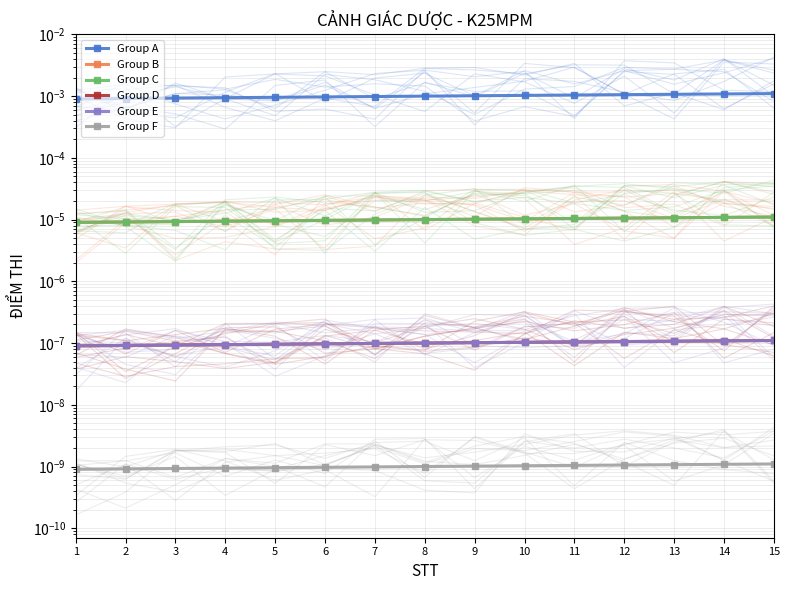

Reading left to right, list all the values displayed in this chart.

Group A: 1=0.0	2=0.0	3=0.0	4=0.0	5=0.0	6=0.0	7=0.0	8=0.0	9=0.0	10=0.0	11=0.0	12=0.0	13=0.0	14=0.0	15=0.0
Group B: 1=0.0	2=0.0	3=0.0	4=0.0	5=0.0	6=0.0	7=0.0	8=0.0	9=0.0	10=0.0	11=0.0	12=0.0	13=0.0	14=0.0	15=0.0
Group C: 1=0.0	2=0.0	3=0.0	4=0.0	5=0.0	6=0.0	7=0.0	8=0.0	9=0.0	10=0.0	11=0.0	12=0.0	13=0.0	14=0.0	15=0.0
Group D: 1=0.0	2=0.0	3=0.0	4=0.0	5=0.0	6=0.0	7=0.0	8=0.0	9=0.0	10=0.0	11=0.0	12=0.0	13=0.0	14=0.0	15=0.0
Group E: 1=0.0	2=0.0	3=0.0	4=0.0	5=0.0	6=0.0	7=0.0	8=0.0	9=0.0	10=0.0	11=0.0	12=0.0	13=0.0	14=0.0	15=0.0
Group F: 1=0.0	2=0.0	3=0.0	4=0.0	5=0.0	6=0.0	7=0.0	8=0.0	9=0.0	10=0.0	11=0.0	12=0.0	13=0.0	14=0.0	15=0.0